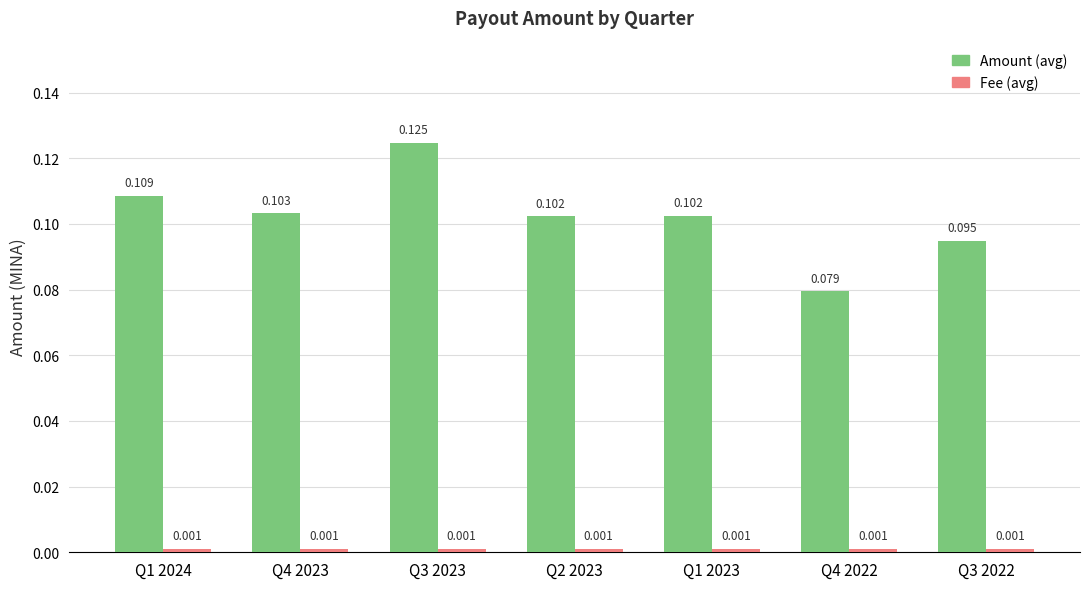

Between Q1 2024 and Q2 2023, which series saw the biggest shift?

Amount (avg)